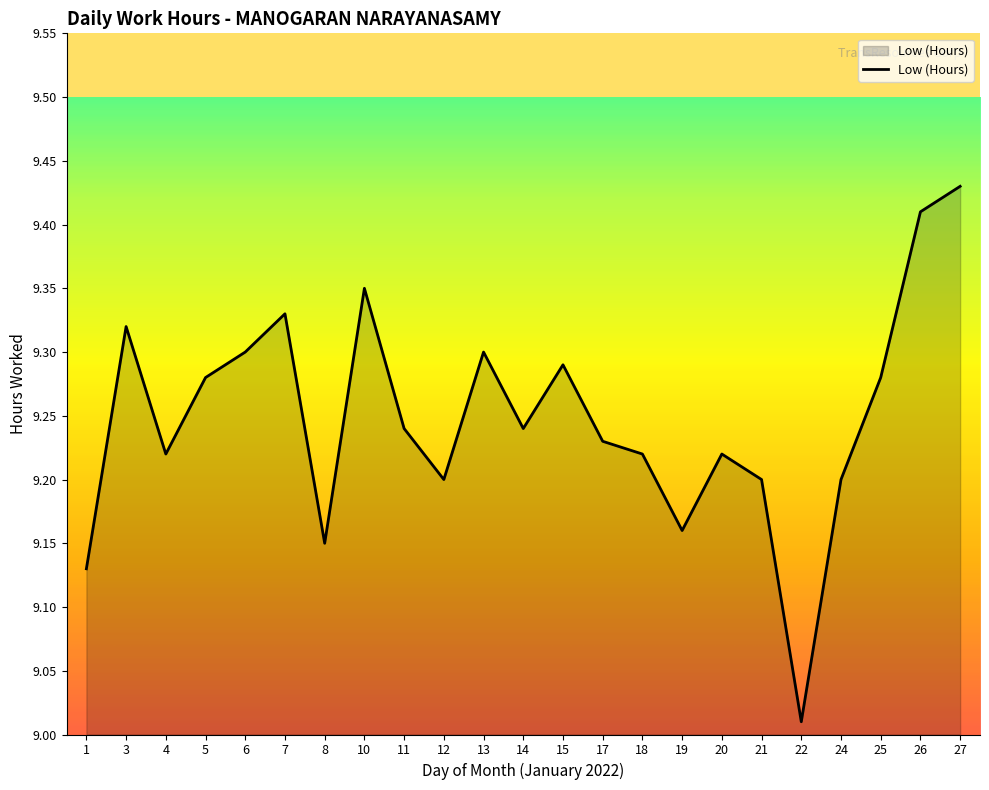

Does the chart display data point markers on the line(s)?

No